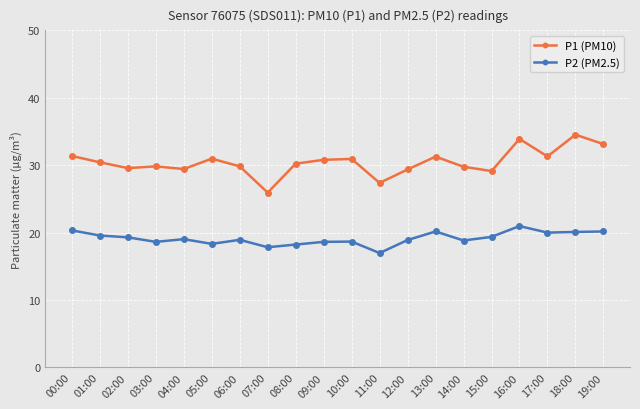

True or false: P2 (PM2.5) and P1 (PM10) intersect in this chart.

False